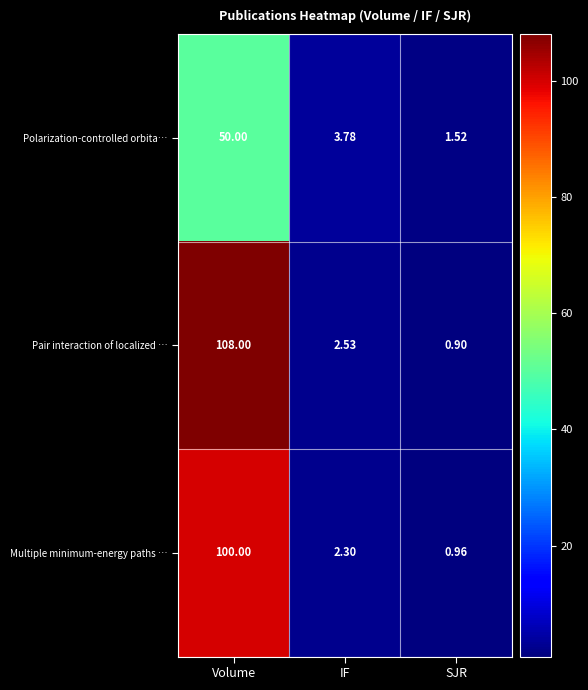

What is the maximum value shown in the chart?

108.0